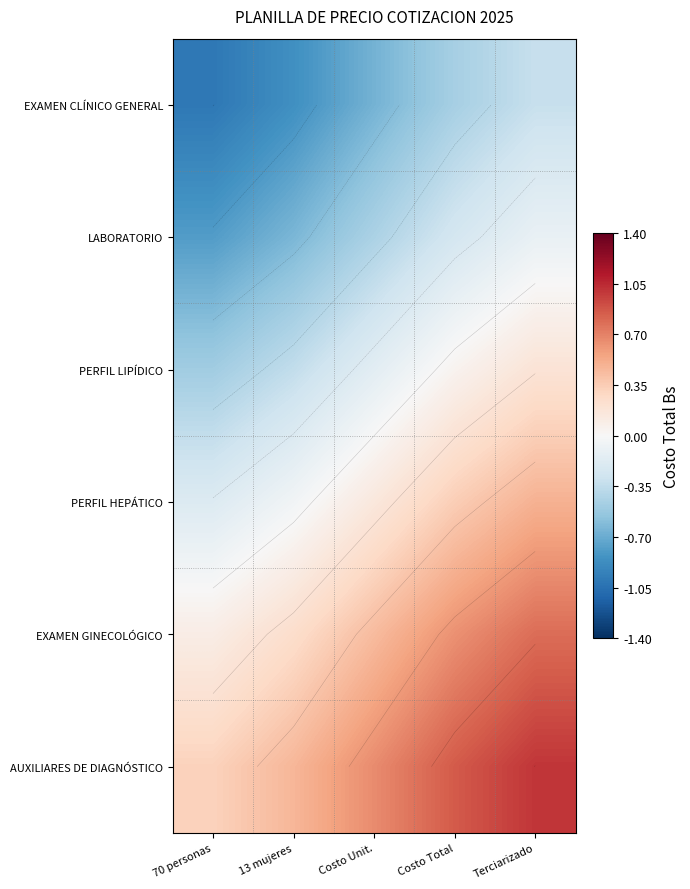

Which category has the highest value in the EXAMEN GINECOLÓGICO series?

Terciarizado